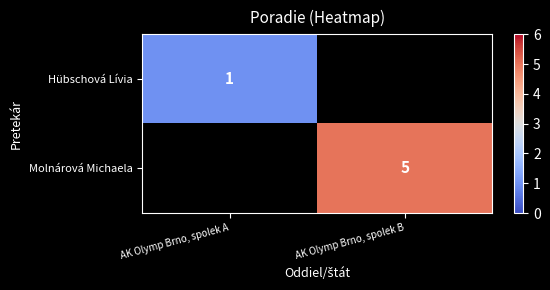

Count the number of categories in the chart.

2